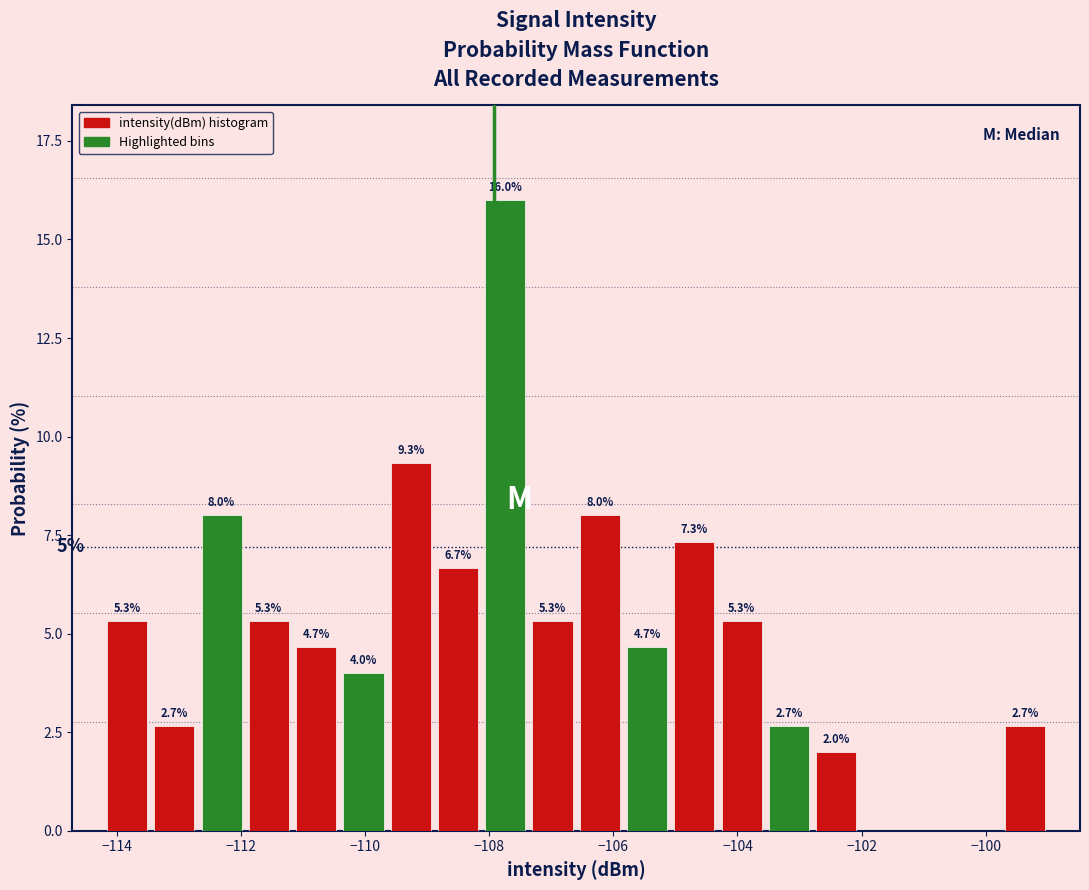

Read against the x-axis, roughly where is the centre of the tallest bar?

-107.8